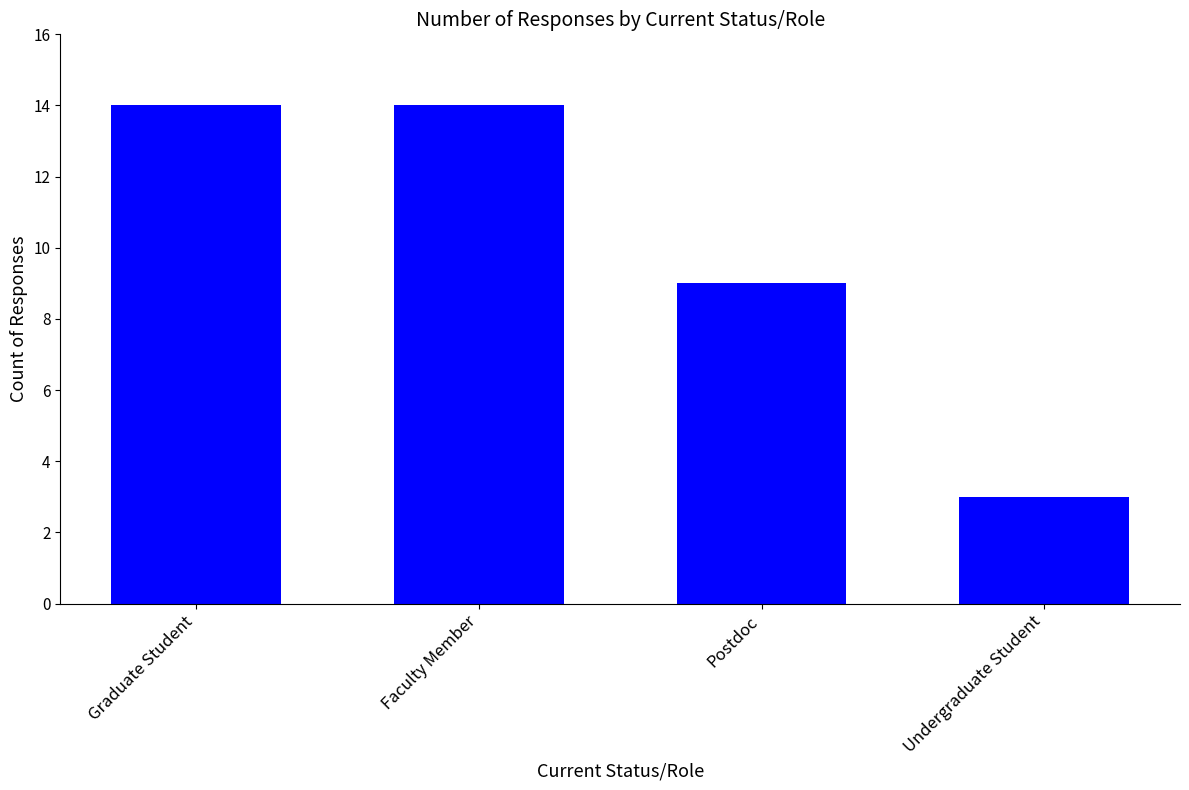

Reading left to right, what are all the values shown in this chart?

Graduate Student=14	Faculty Member=14	Postdoc=9	Undergraduate Student=3